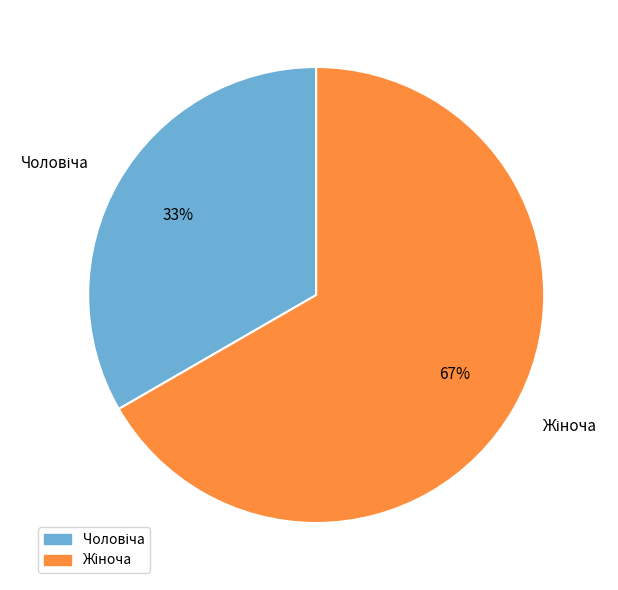

Is there a majority slice in this chart?

Yes